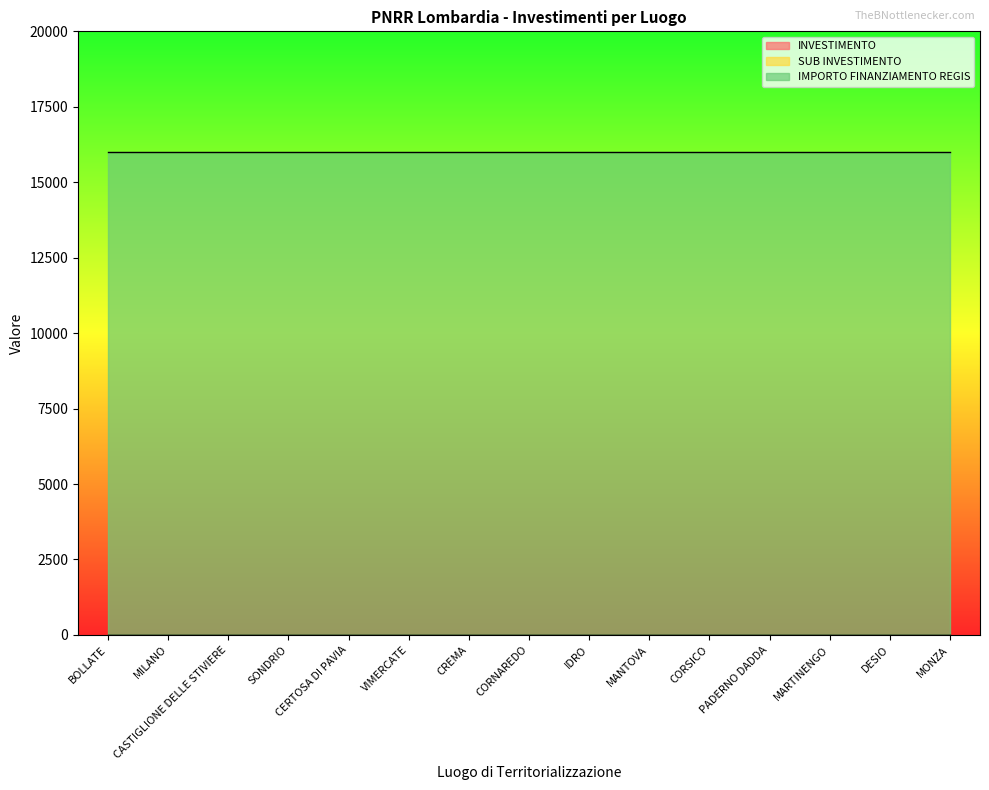

How many distinct data groups are displayed?

3